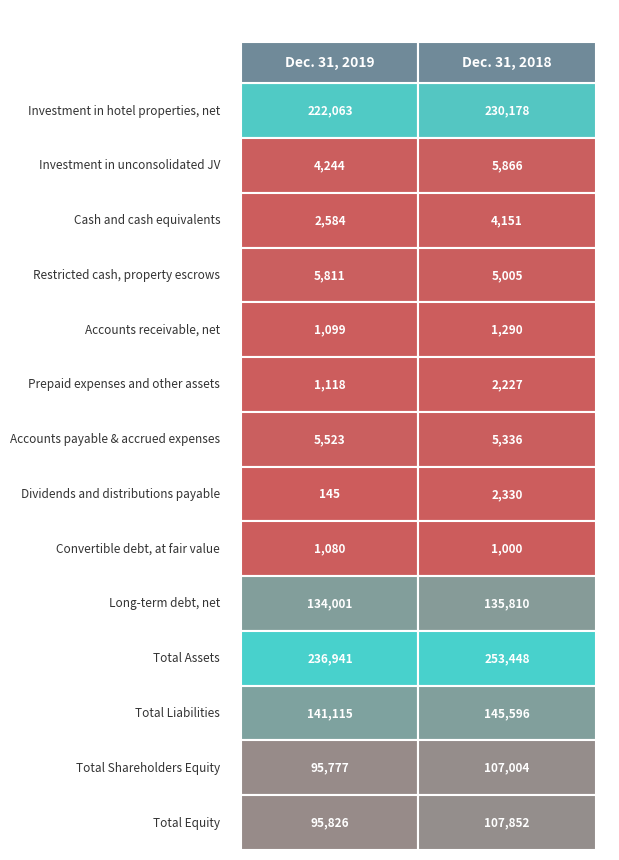

What is the highest value of the Convertible debt, at fair value series?

1080